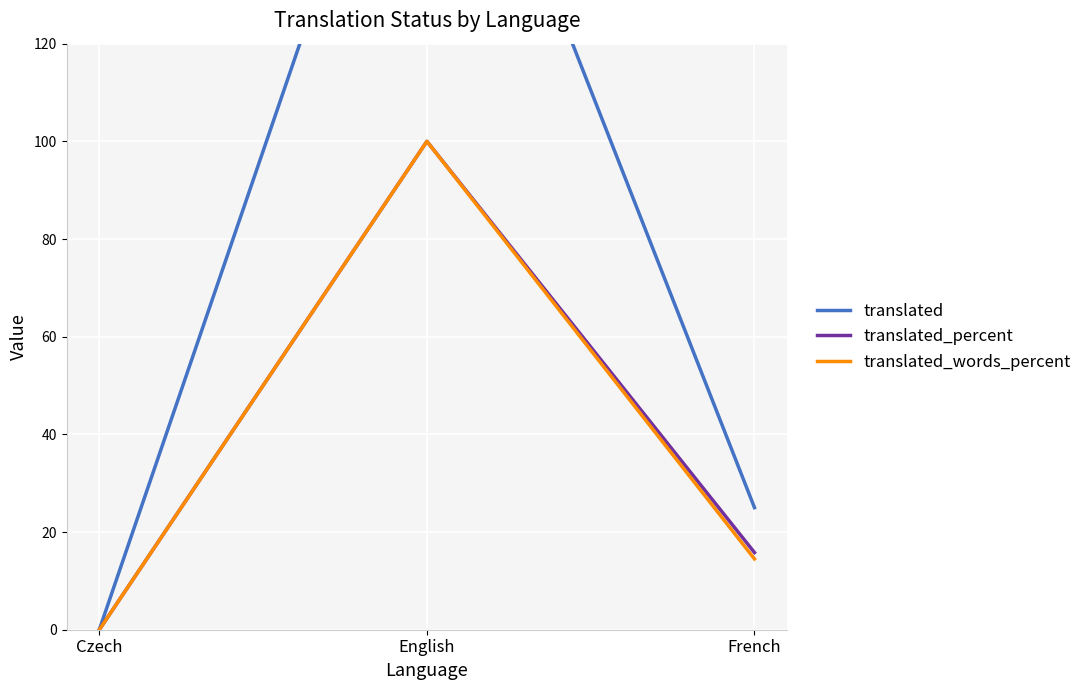

Reading left to right, transcribe all the data shown in this chart.

translated: 0.0	196.0	25.0
translated_percent: 0.0	100.0	15.8
translated_words_percent: 0.0	100.0	14.5